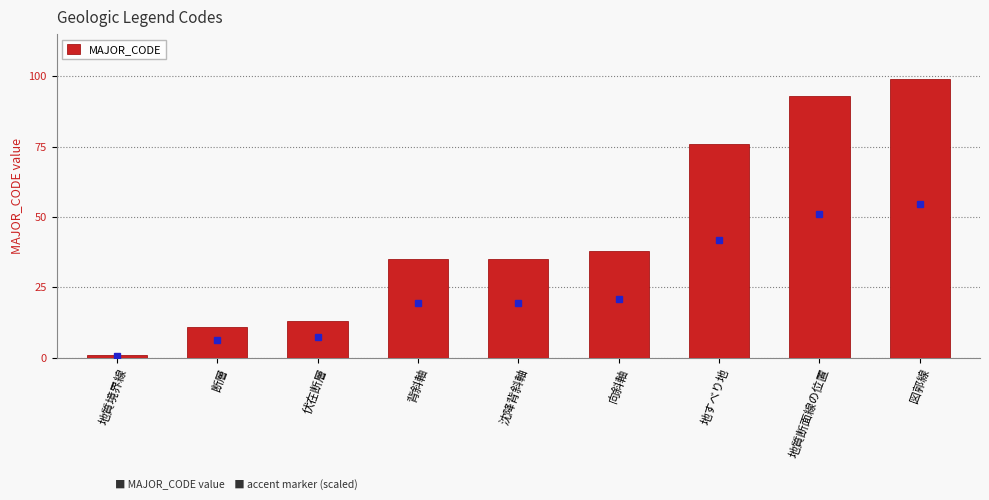

Reading left to right, what are all the values shown in this chart?

1	11	13	35	35	38	76	93	99